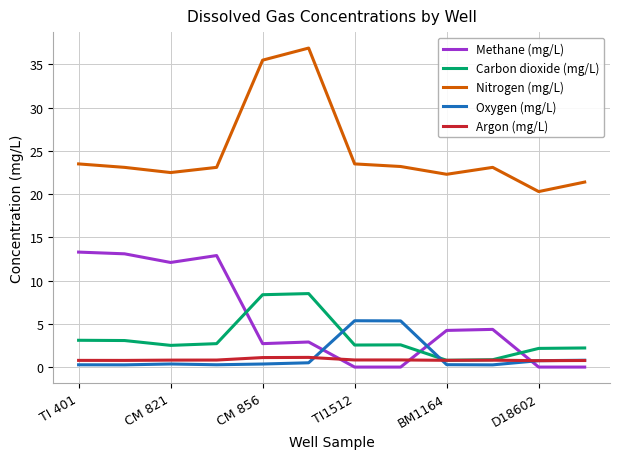

Which series has the largest total across all categories?

Nitrogen (mg/L)